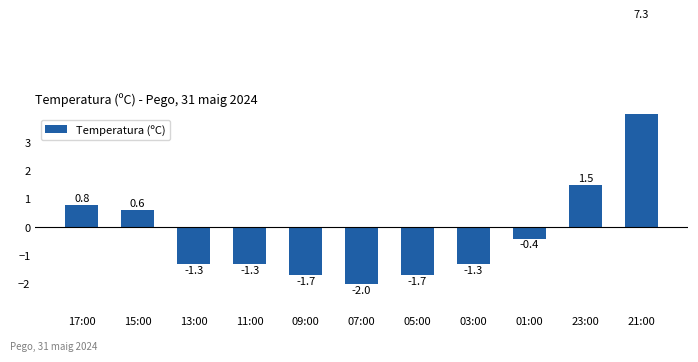

Which category has the highest value across all series?

21:00